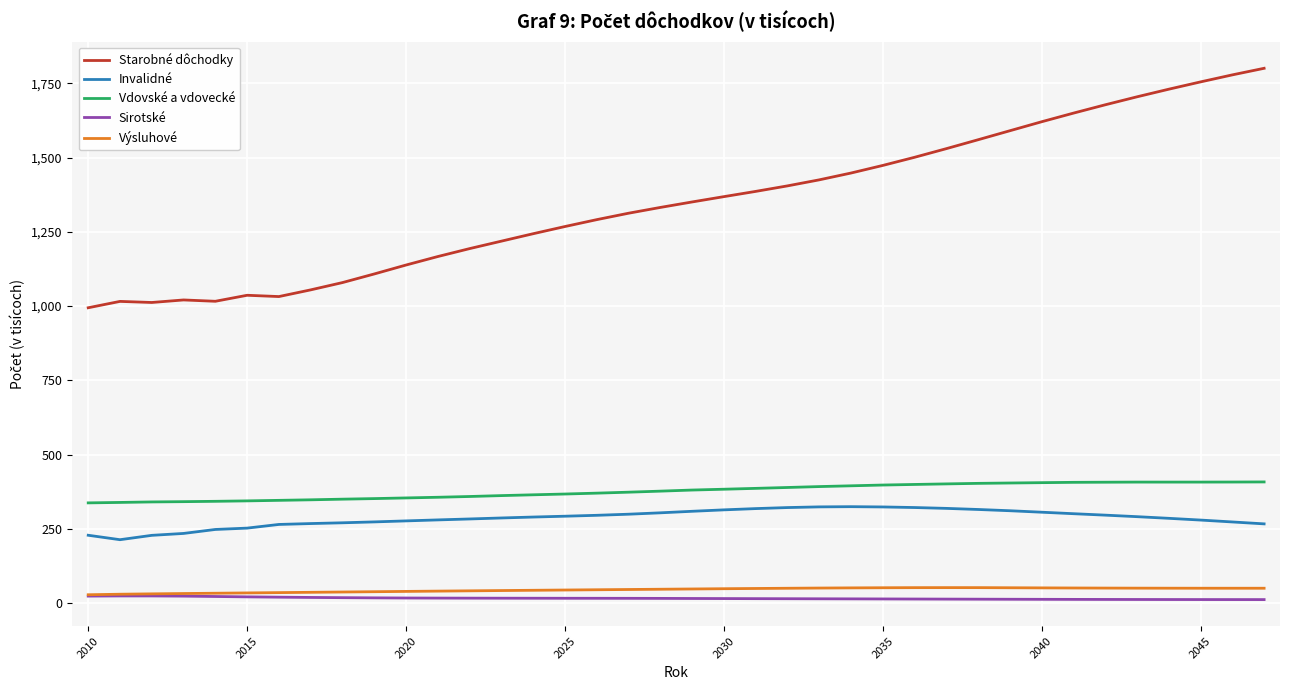

True or false: Výsluhové and Invalidné cross at least once.

False